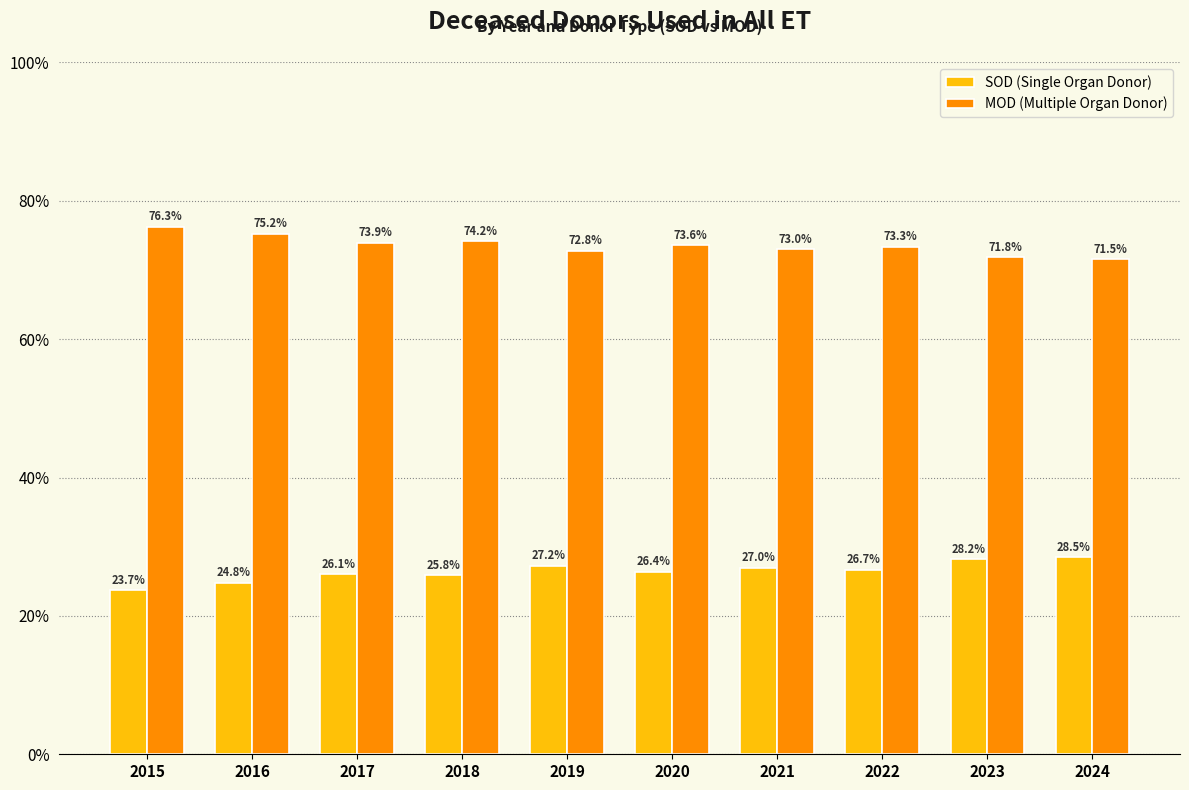

At which label is MOD (Multiple Organ Donor) closest to 73?

2021